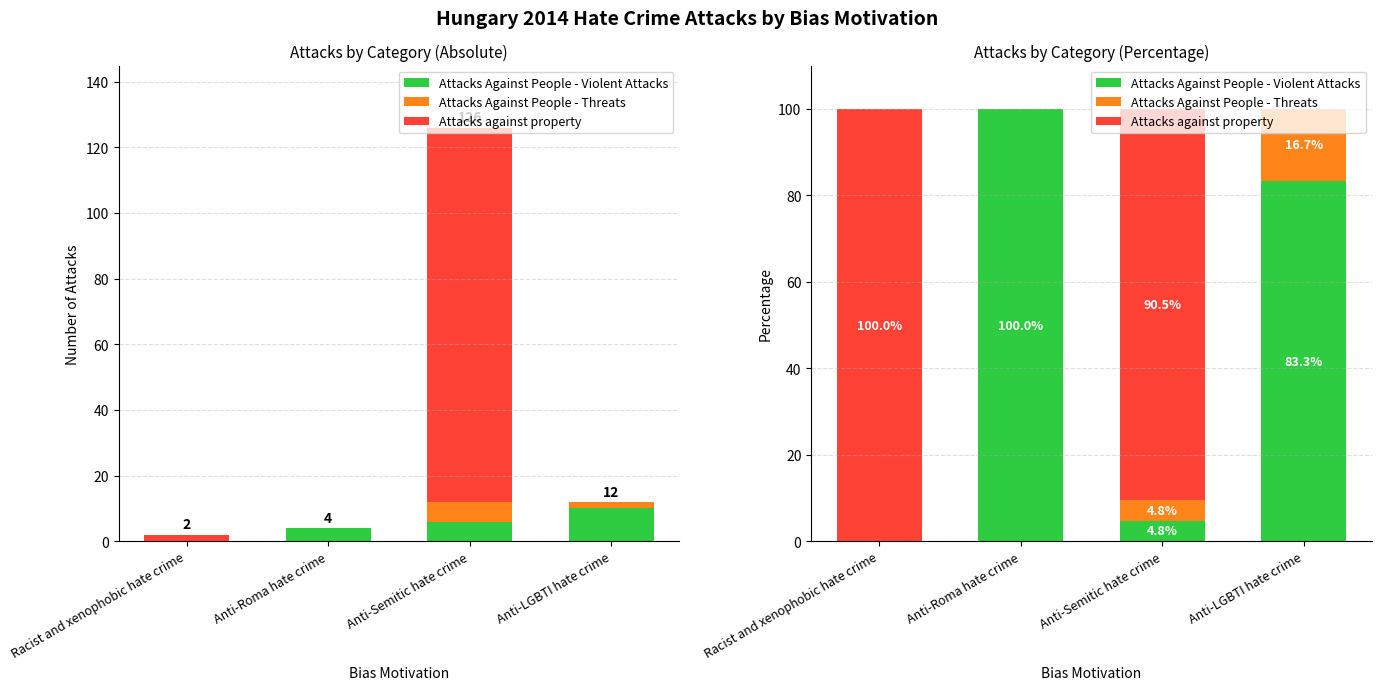

Which series has the widest spread of values?

Attacks Against People - Violent Attacks